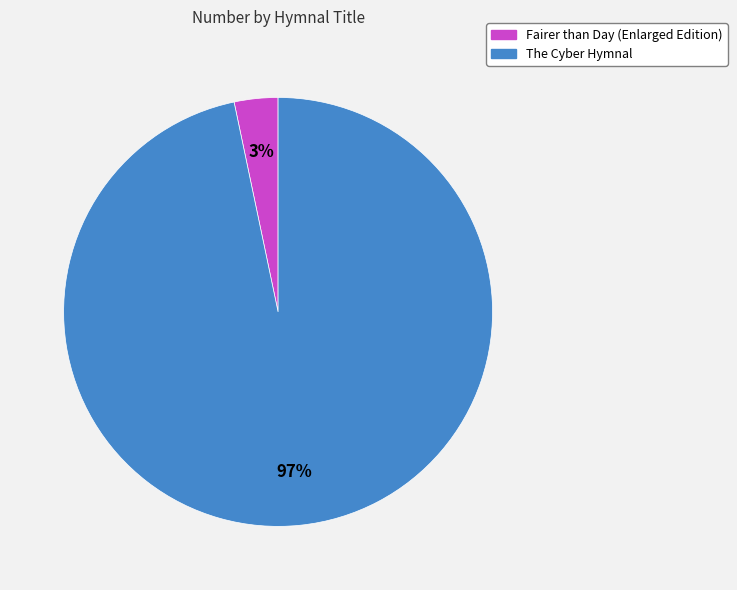

Rank the categories by value from lowest to highest.

Fairer than Day (Enlarged Edition), The Cyber Hymnal